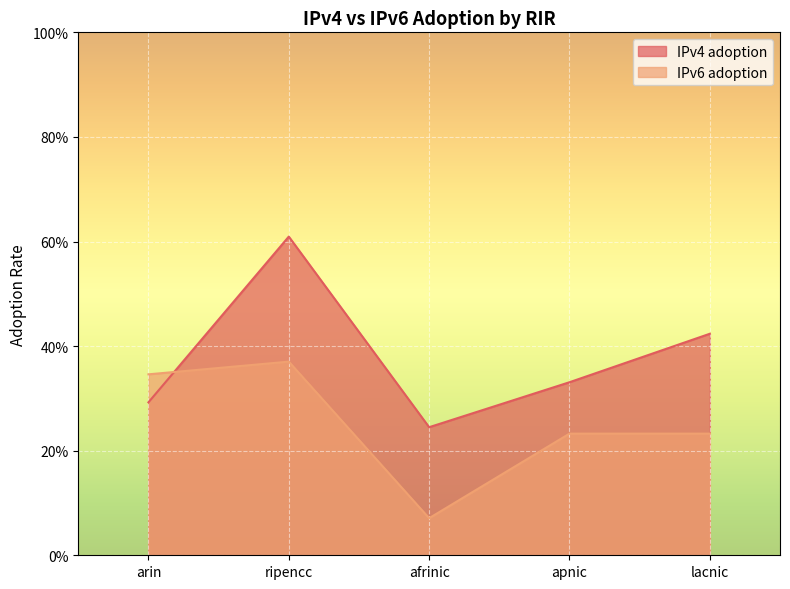

What is the minimum value for IPv4 adoption?

0.2